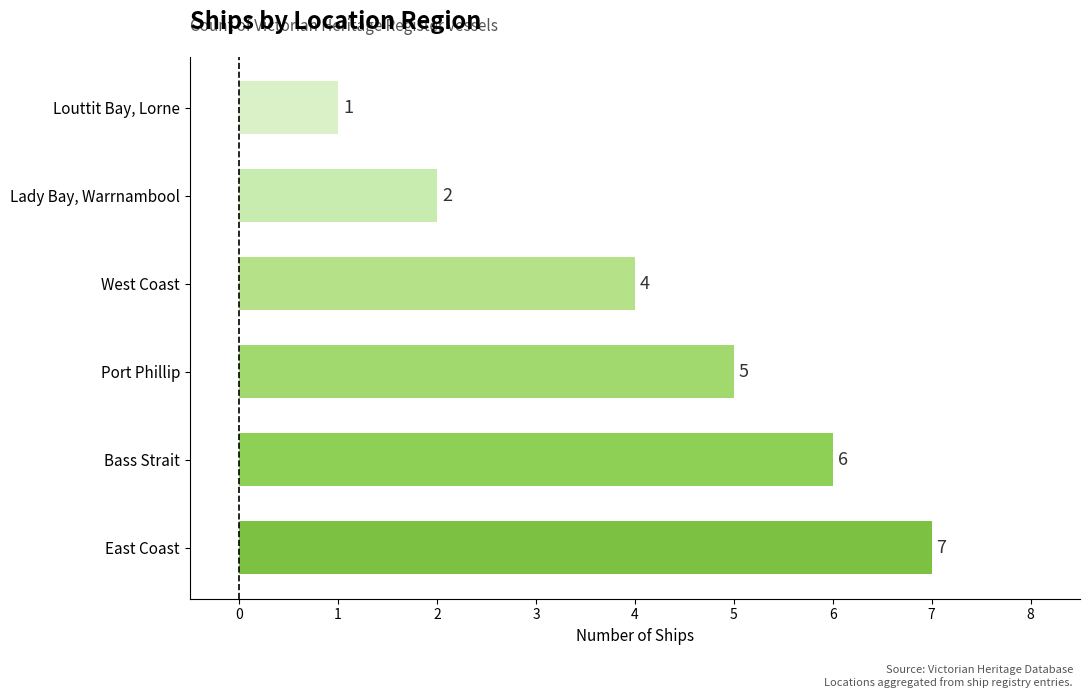

At which category does the chart reach its peak across all series?

East Coast